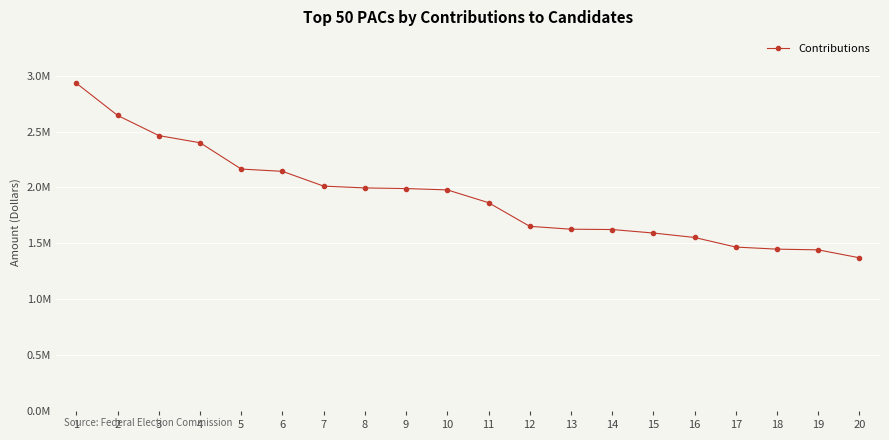

The chart shows a value of 1652559 at 12. True or false?

True